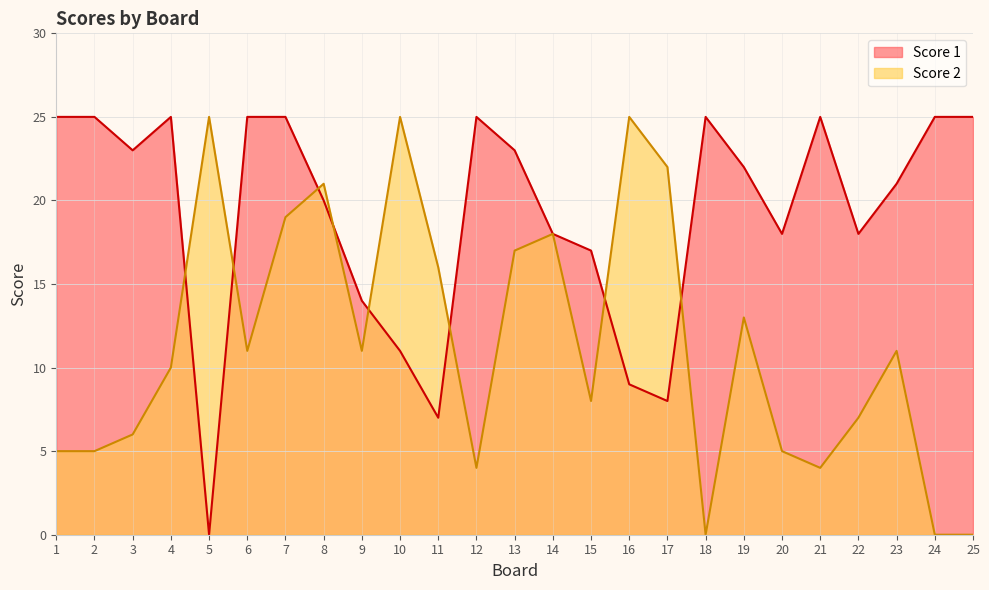

Which series ends up on top after the final intersection of Score 2 and Score 1?

Score 1